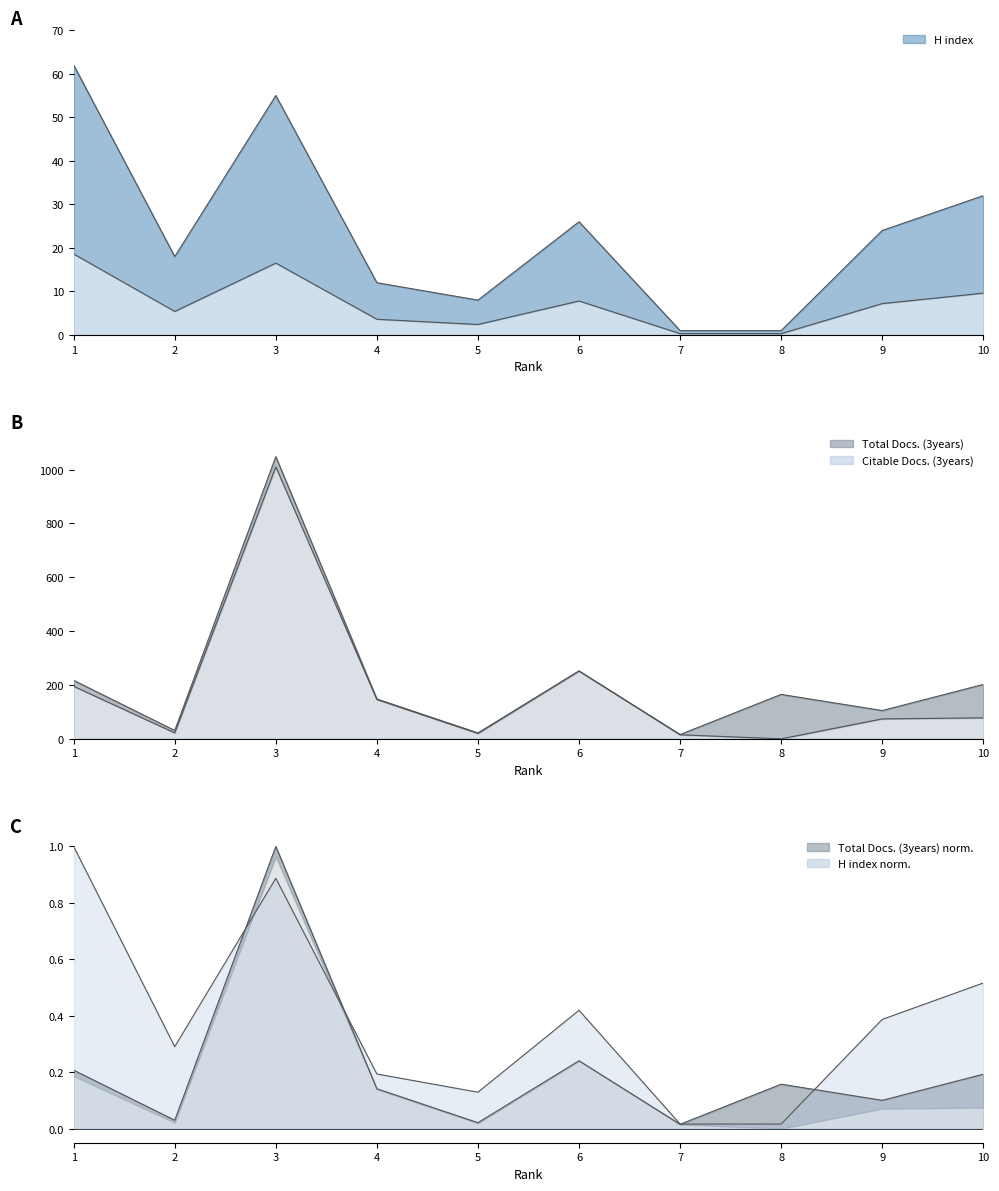

What is the total value across all series at 8?

165.0